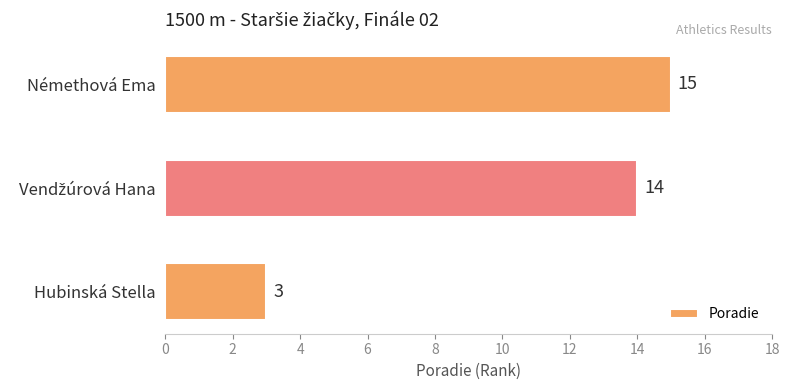

What is the change in value from Hubinská Stella to Némethová Ema?

+12